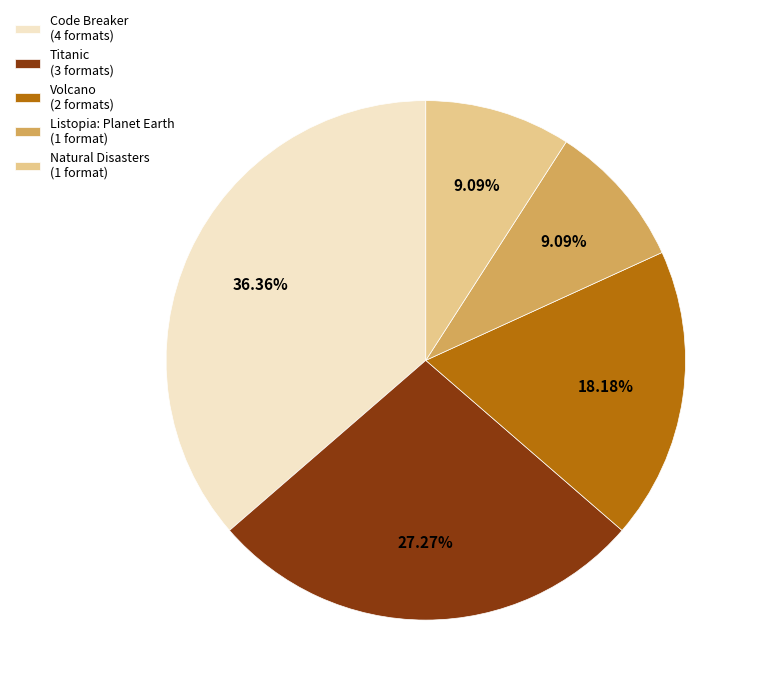

Which slice is the largest?

Code Breaker (4 formats)